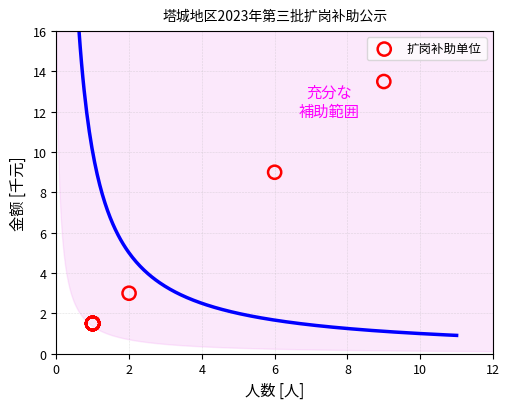

What Y value in the scatter plot is closest to 7?

9.0